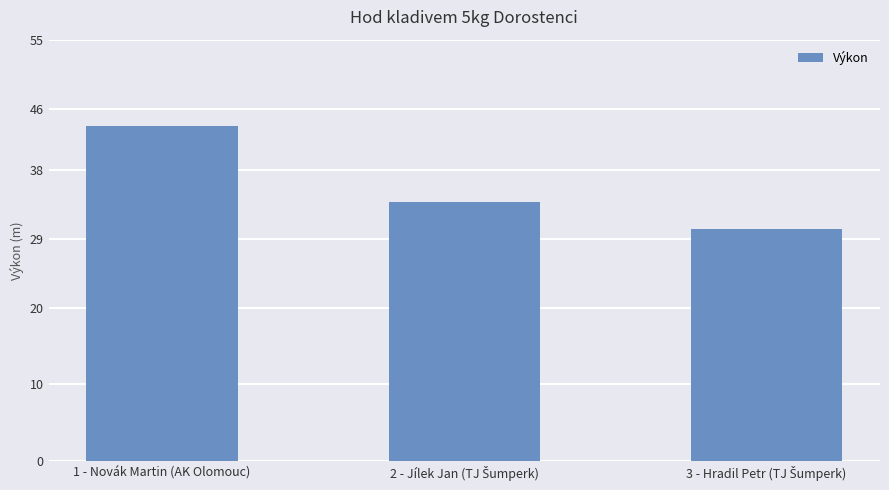

What is the smallest value displayed?

30.3